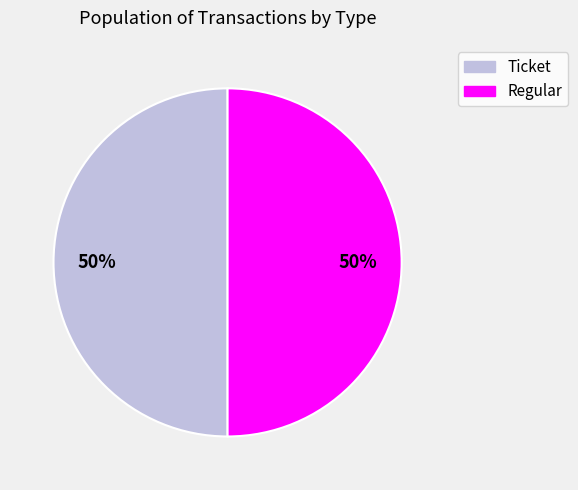

What percentage is the Regular slice, to the nearest percent?

50%